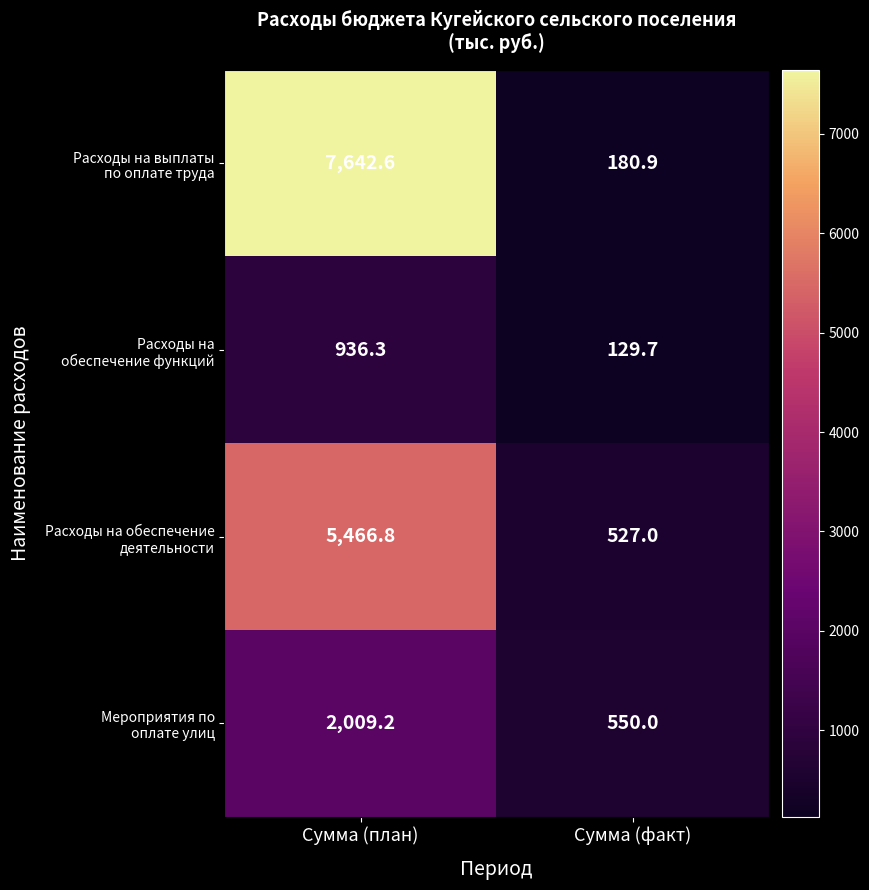

At which category does the chart reach its minimum across all series?

Сумма (факт)